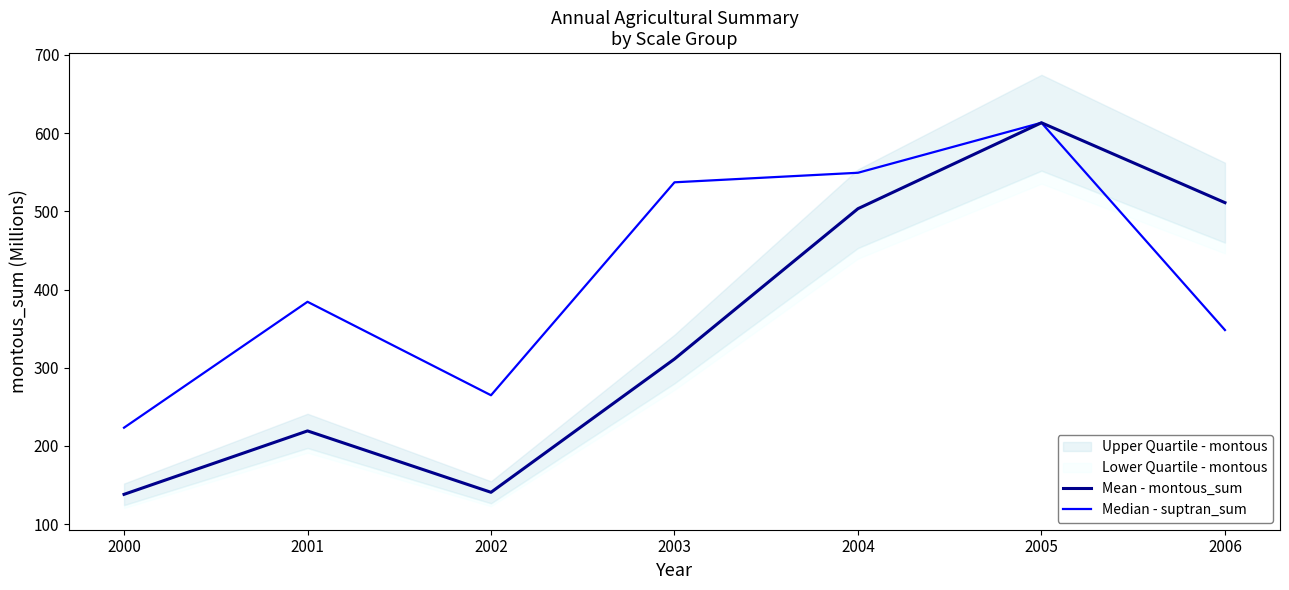

Rank the series by their average value, from highest to lowest.

Median - suptran_sum, Mean - montous_sum